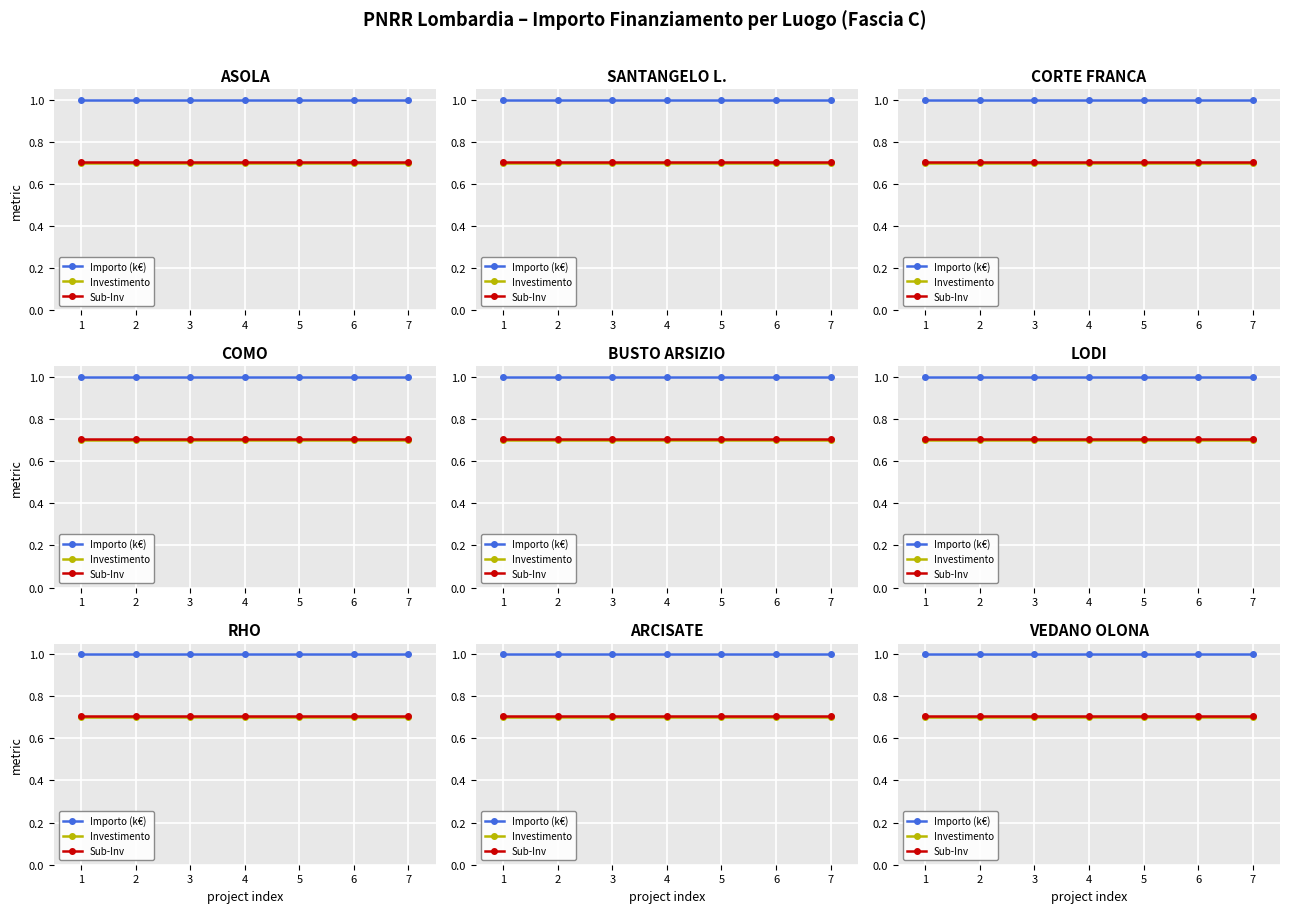

List the series in order of their peak value, lowest first.

Investimento, Sub-Inv, Importo (k€)